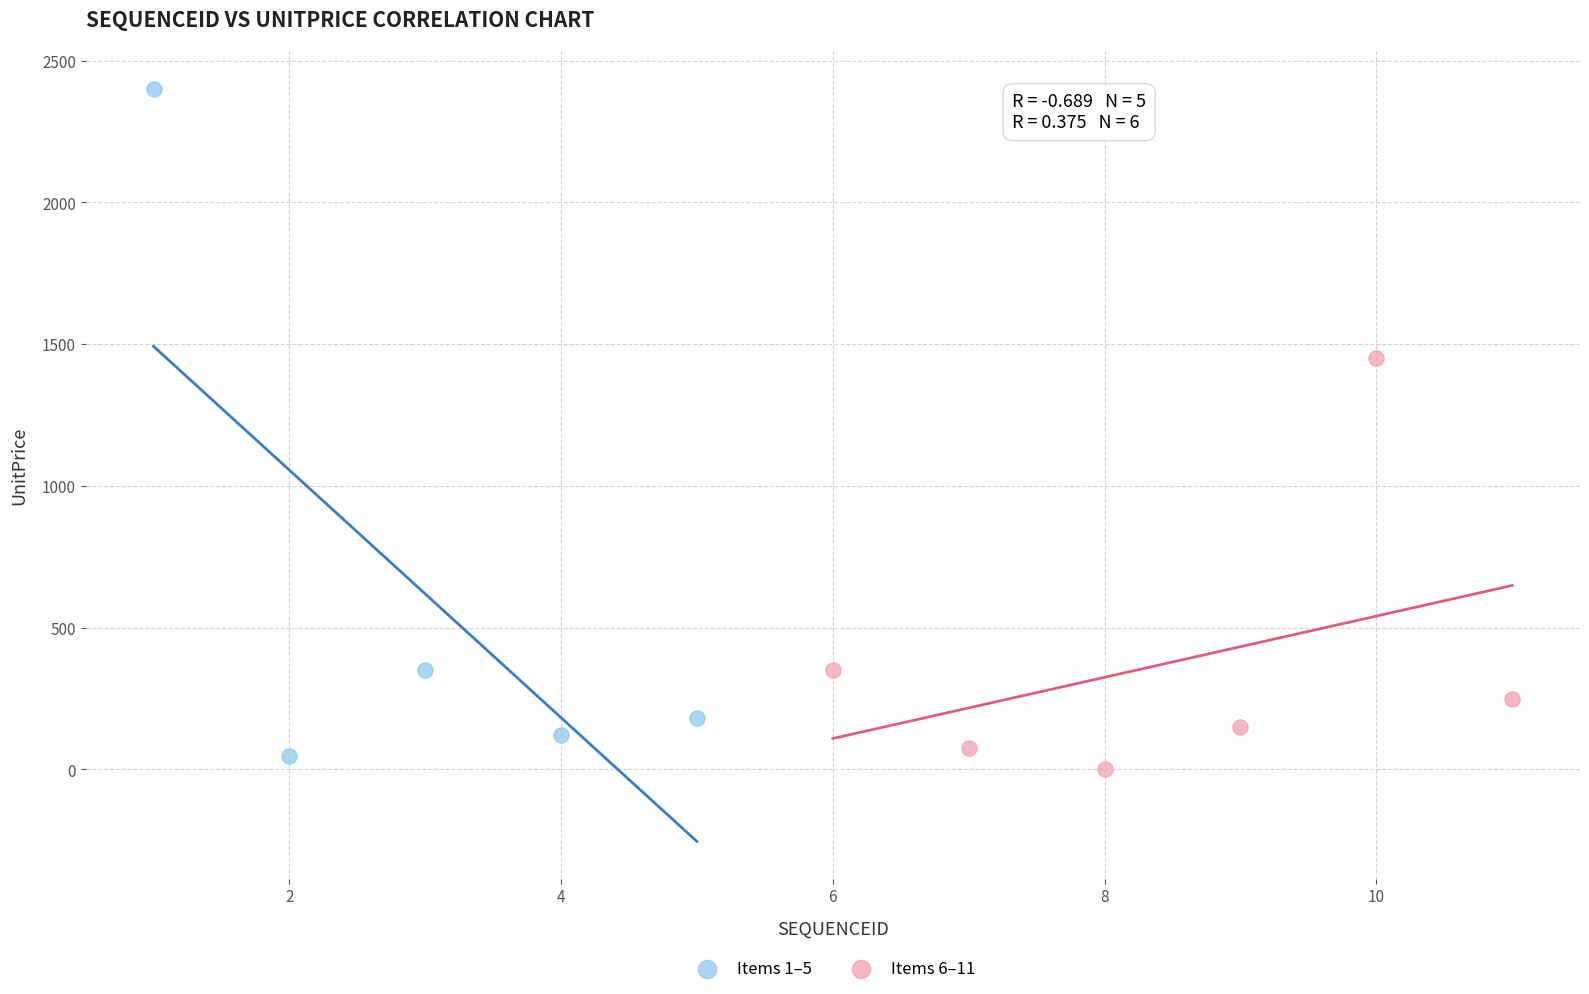

Which series reaches the maximum Y coordinate?

Items 1–5